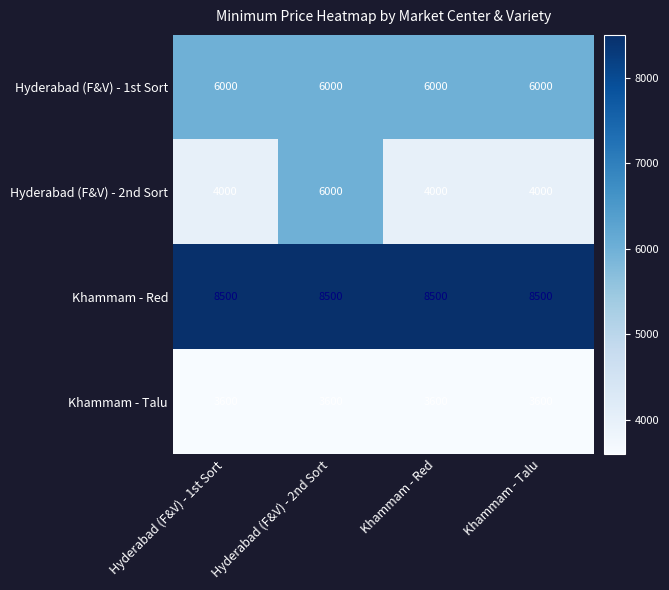

What is the total value across all series at Khammam - Red?

22100